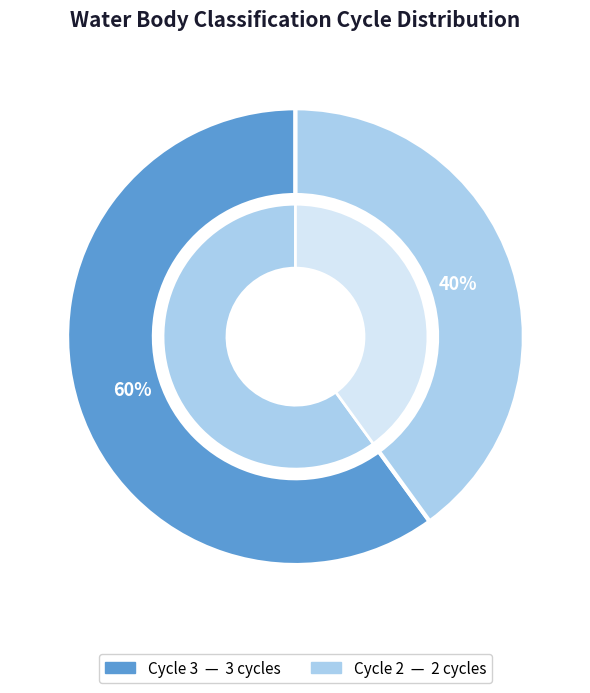

Count the number of slices in the pie.

2